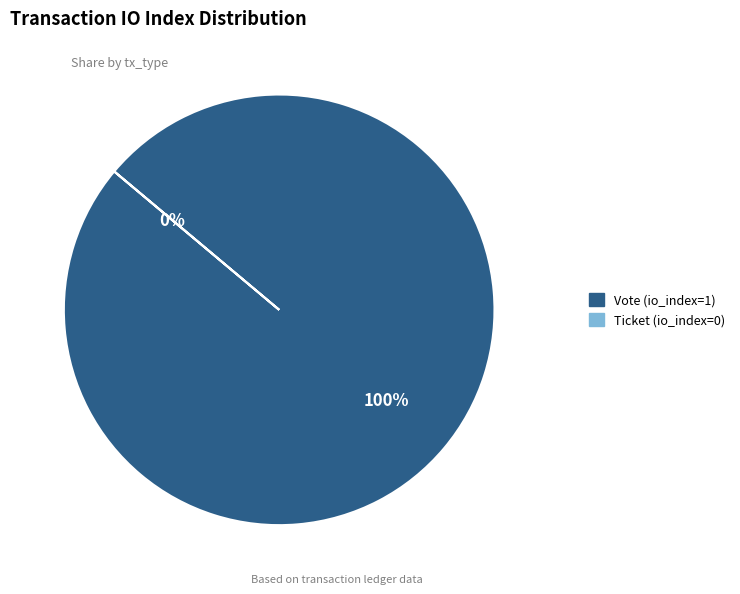

To the nearest percent, what is the average slice percentage?

50%